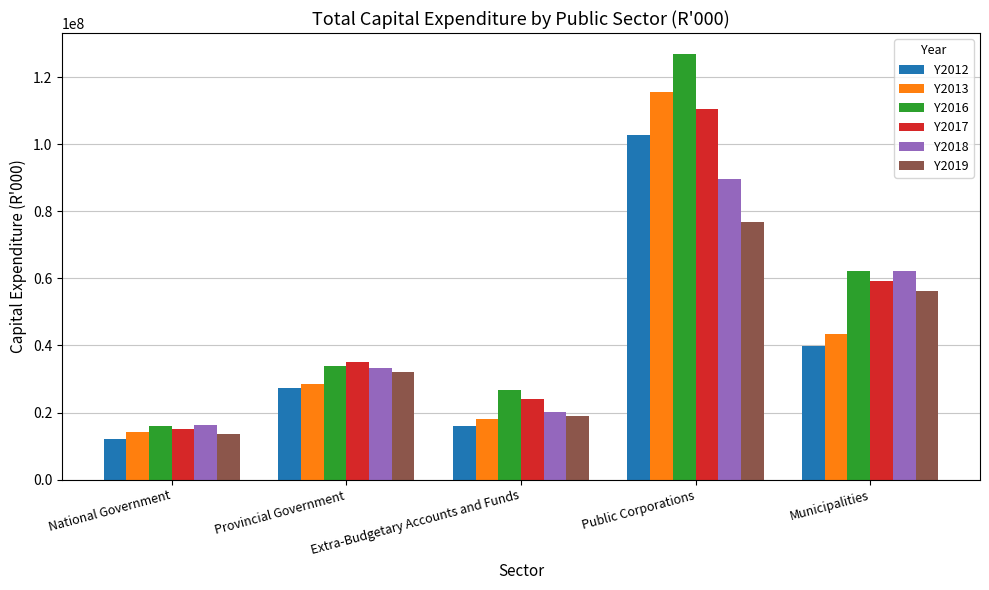

Between National Government and Provincial Government, which series saw the biggest shift?

Y2017